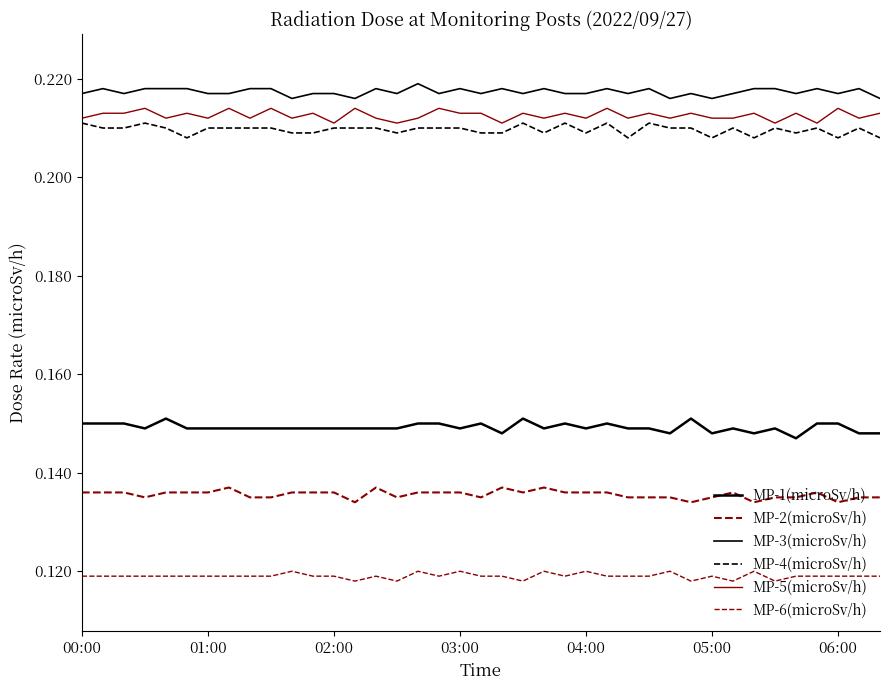

How many interior local valleys does the MP-2(microSv/h) series have?

8